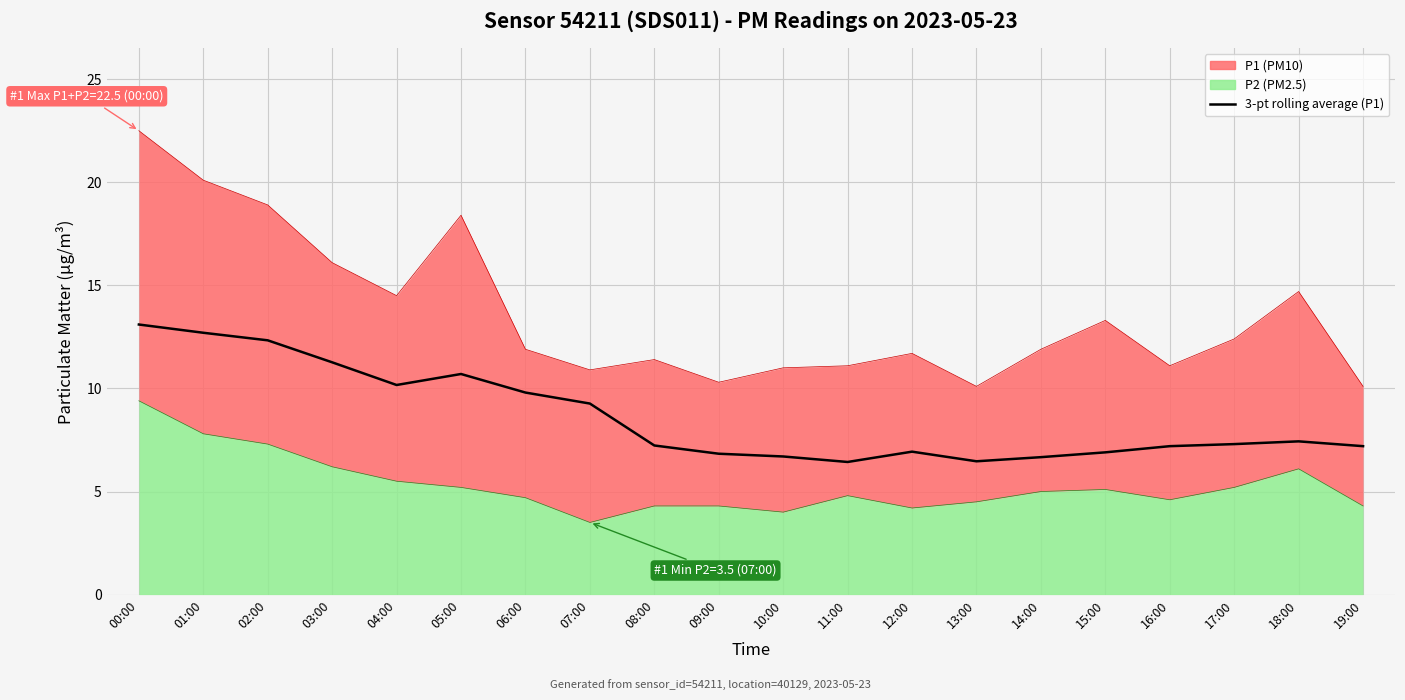

What is the average value?

8.6